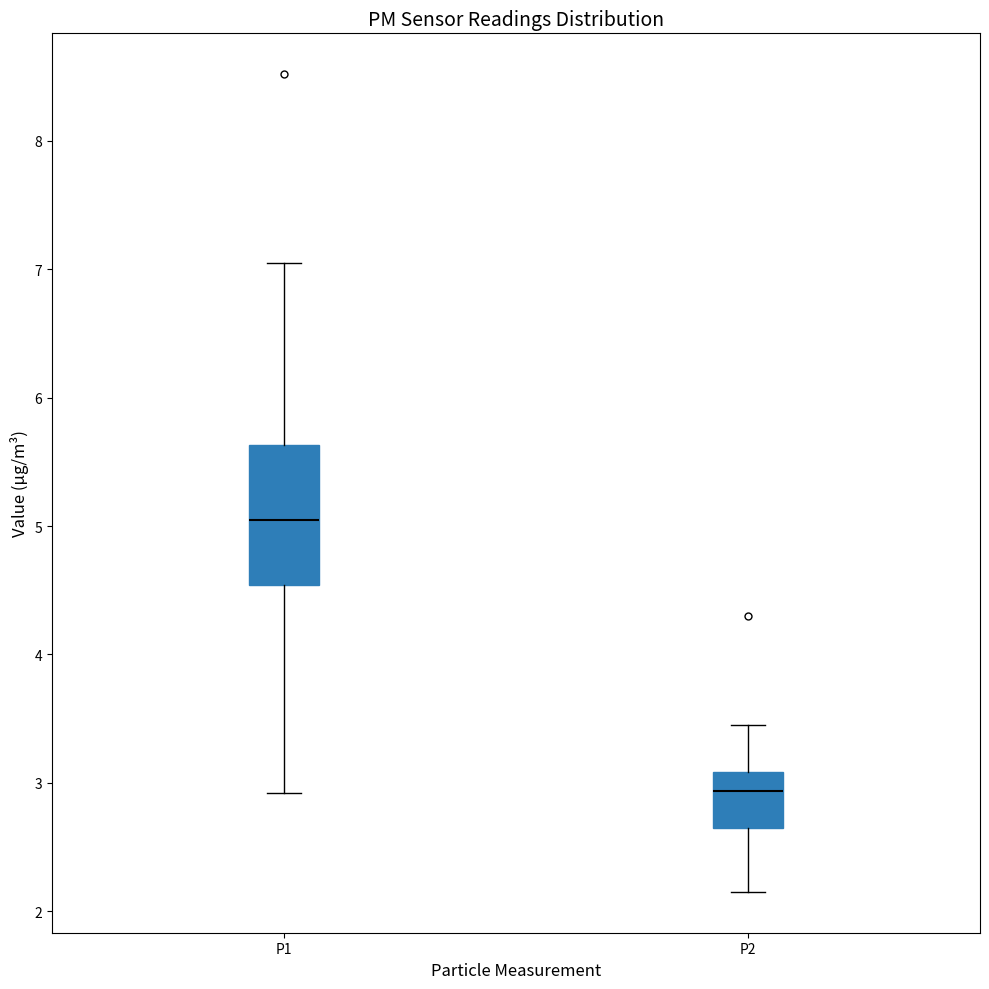

Reading left to right, read every box against the y-axis: the position of its median line, the range the box covers, and the ends of its whiskers. The values are not printed on the chart, so give them approximately, as read against the axis.

P1: median 5.1, box 4.5 to 5.6, whiskers 2.9 to 7.1
P2: median 2.9, box 2.6 to 3.1, whiskers 2.2 to 3.5